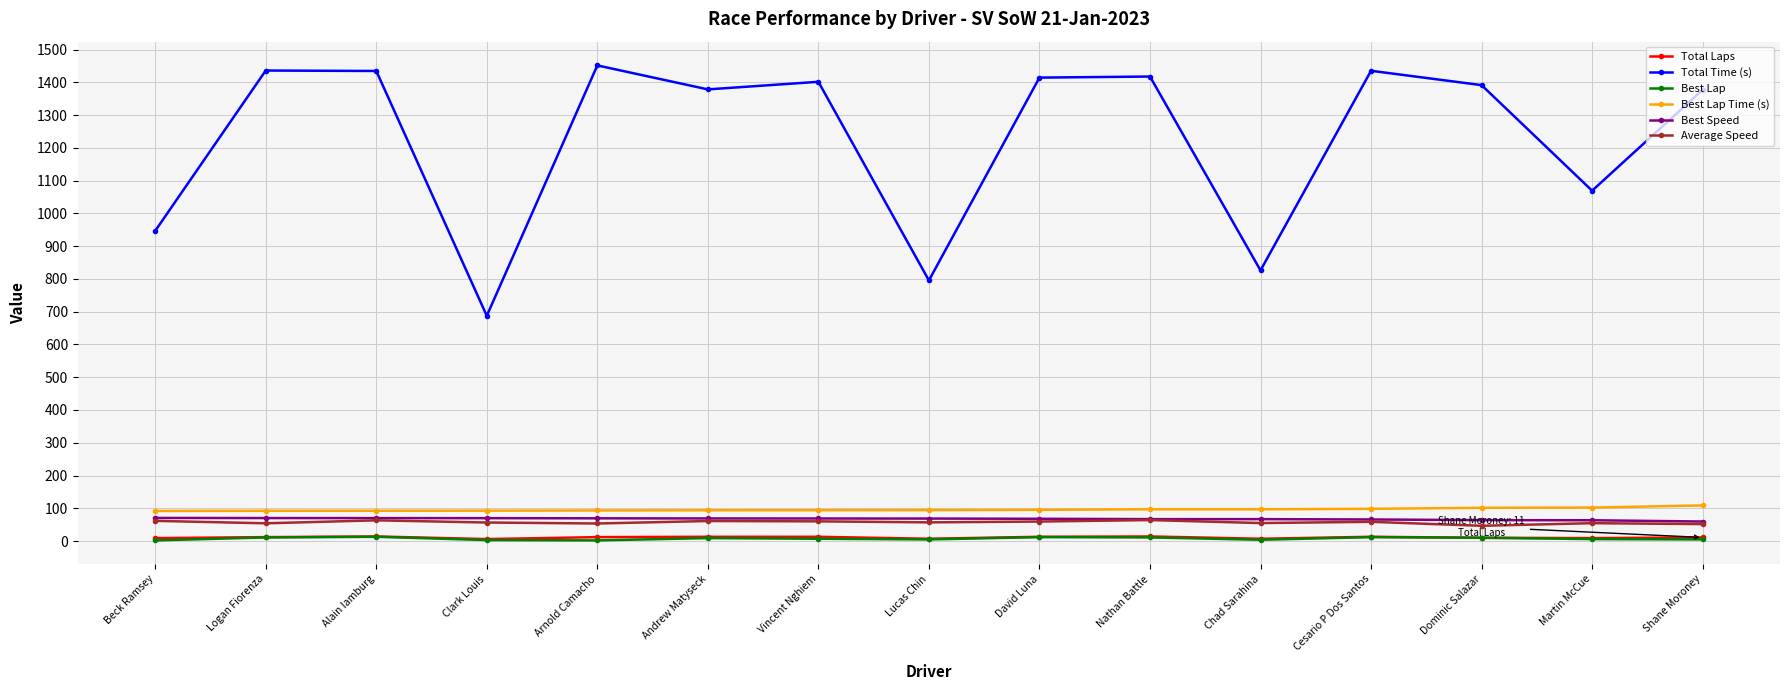

The Total Time (s) series shows 1434.5 at Alain Iamburg. True or false?

True